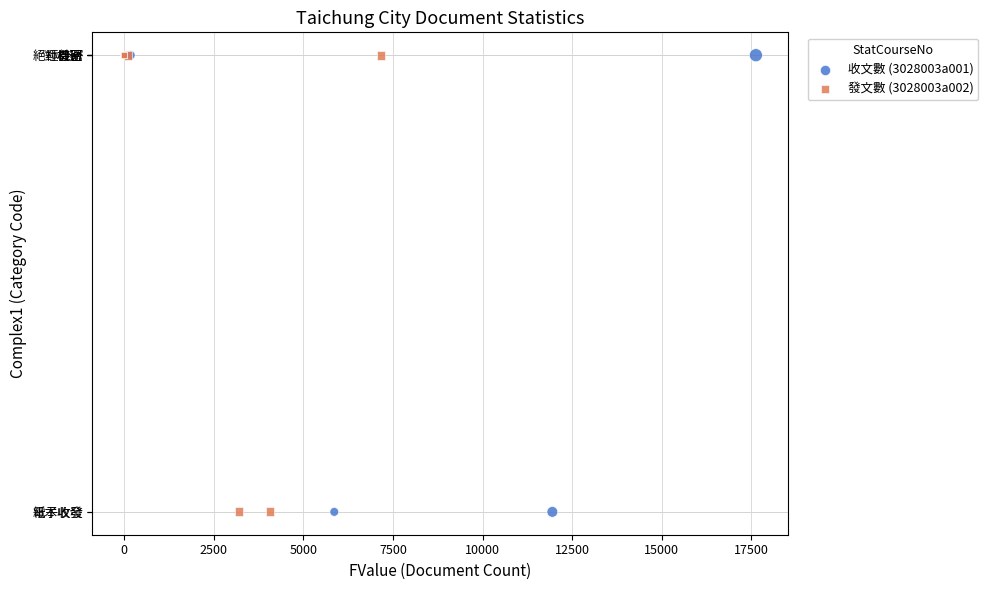

What are all the series names shown in the legend?

收文數 (3028003a001), 發文數 (3028003a002)